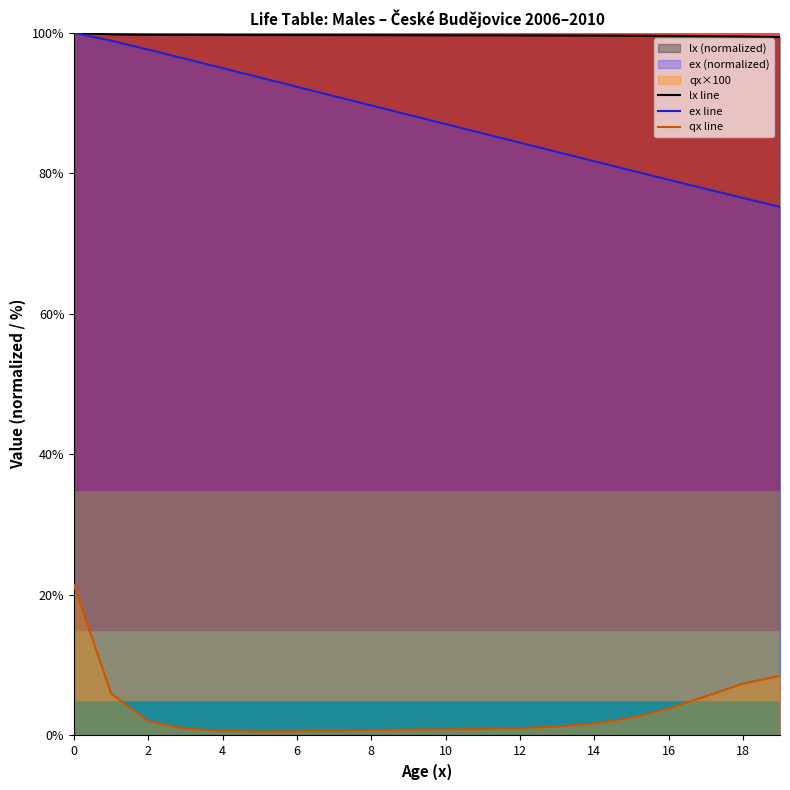

True or false: ex line and lx line cross at least once.

False